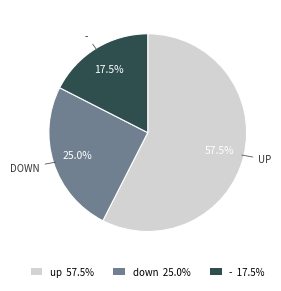

How much of the chart is everything except up?

42.5%